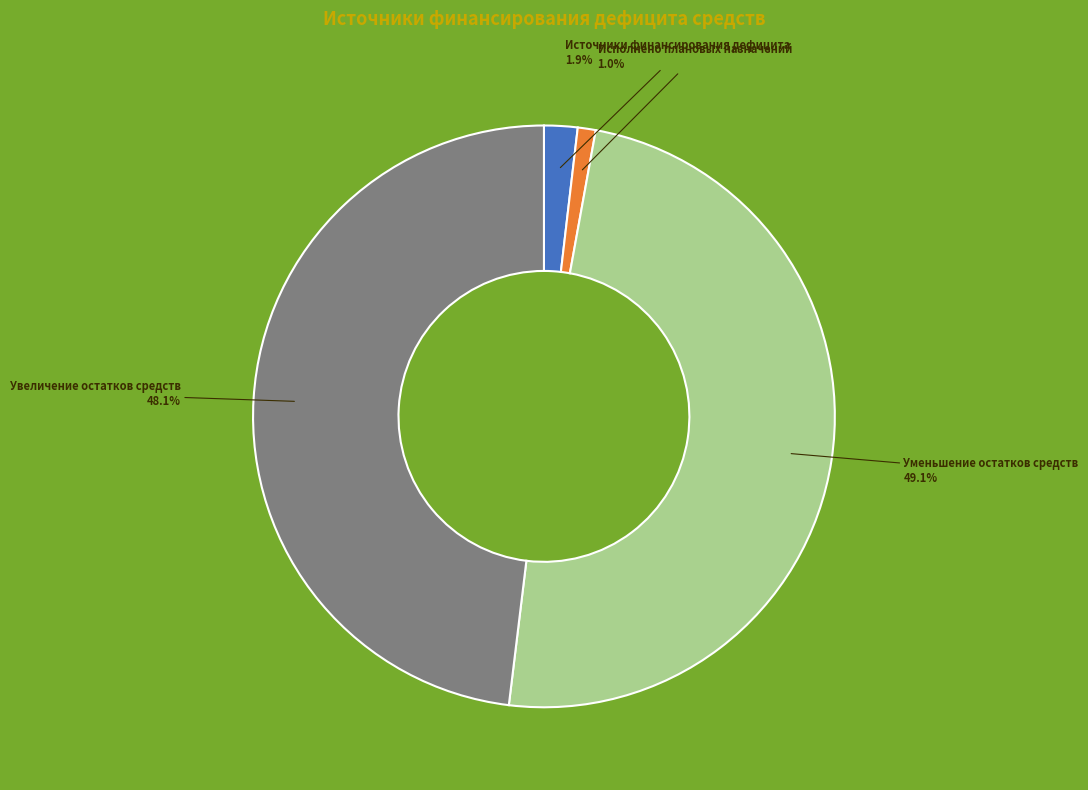

To the nearest percent, what is the difference between the largest and smallest slice percentages?

48%